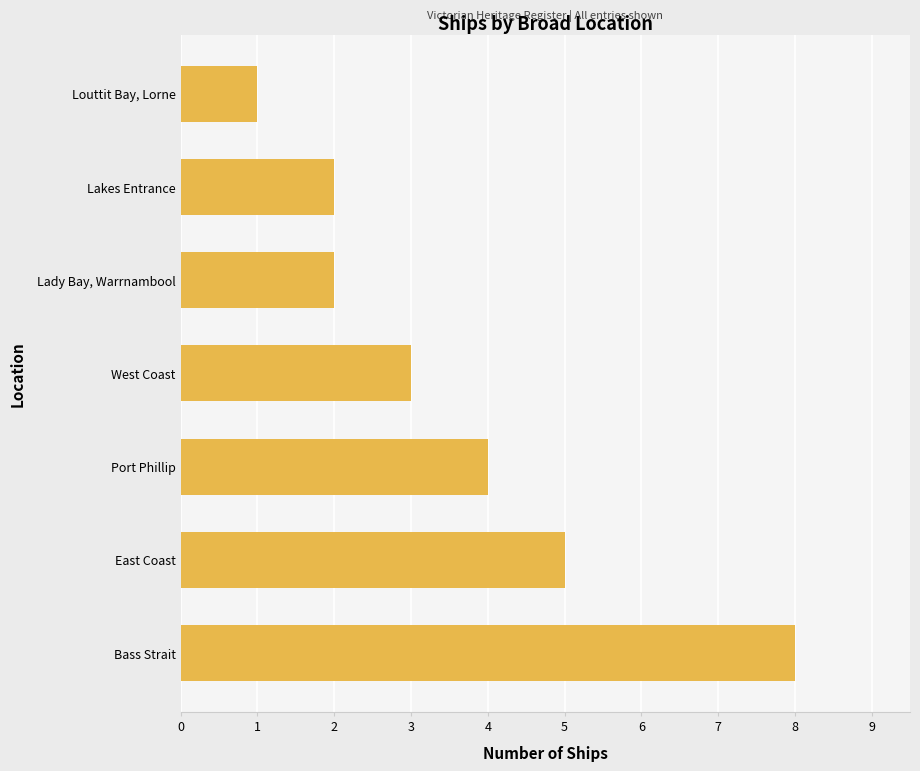

Is it true that the value at Bass Strait is 14?

False